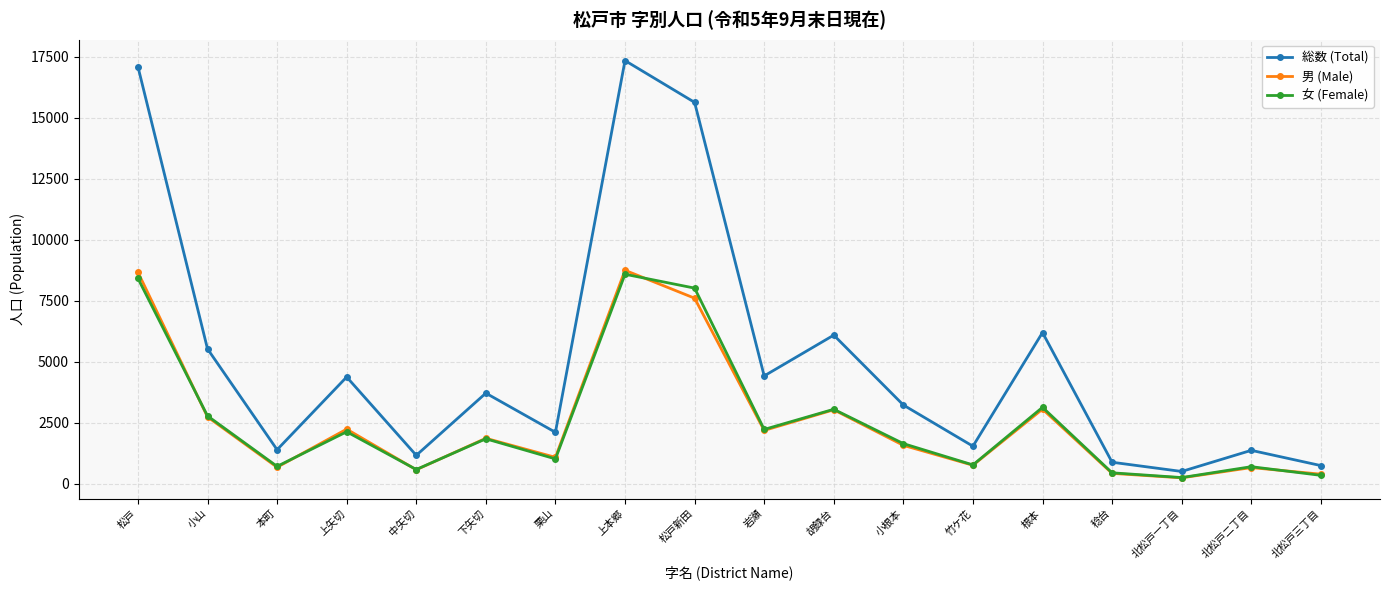

What is the sum of all 女 (Female) values?

46802